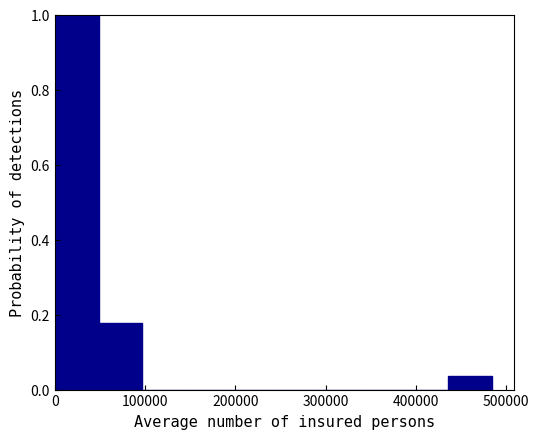

How tall is the bar that spans 440000 to 480000 on the x-axis? Neither the bar edges nor the heights are printed on the chart, so give them approximately, as read against the axes.

0.04